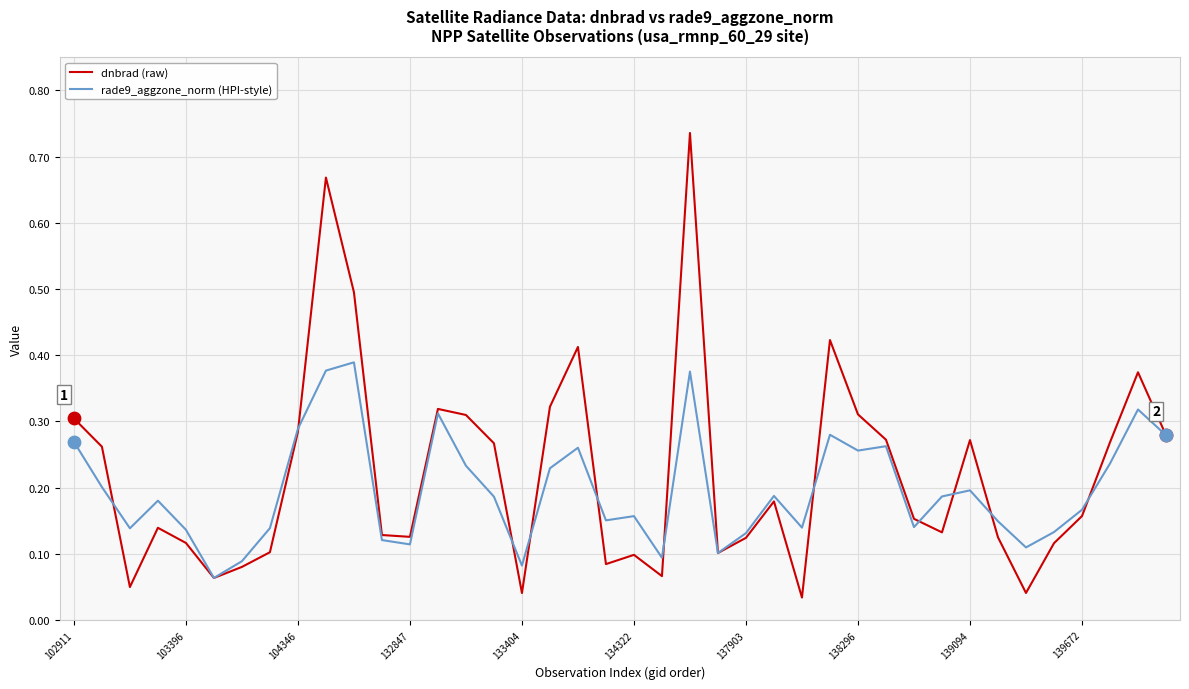

Which series has the largest total across all categories?

dnbrad (raw)